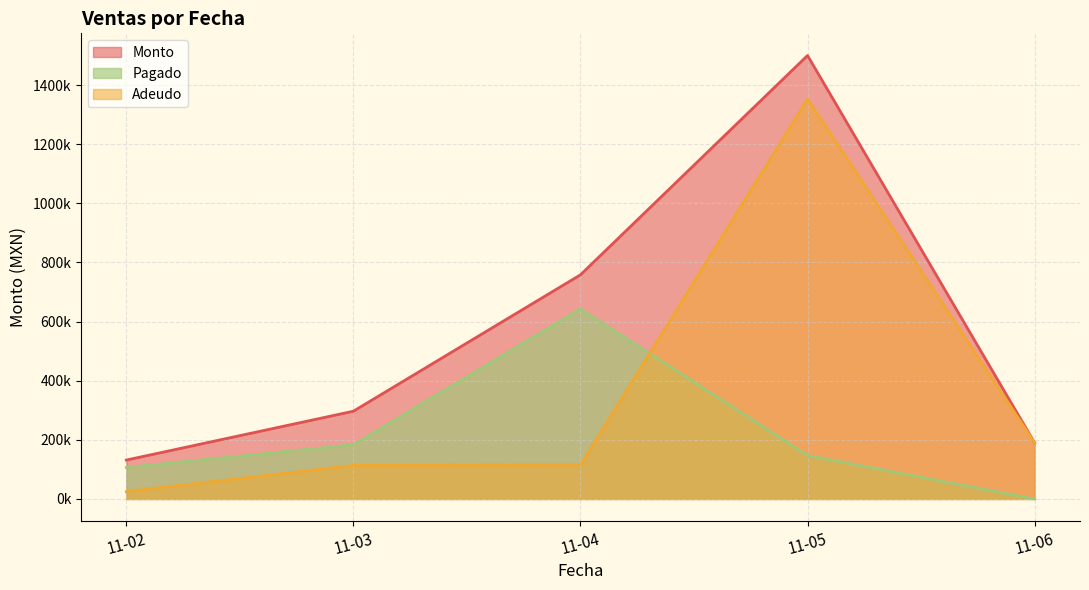

Which category has the highest value in the Monto series?

11-05